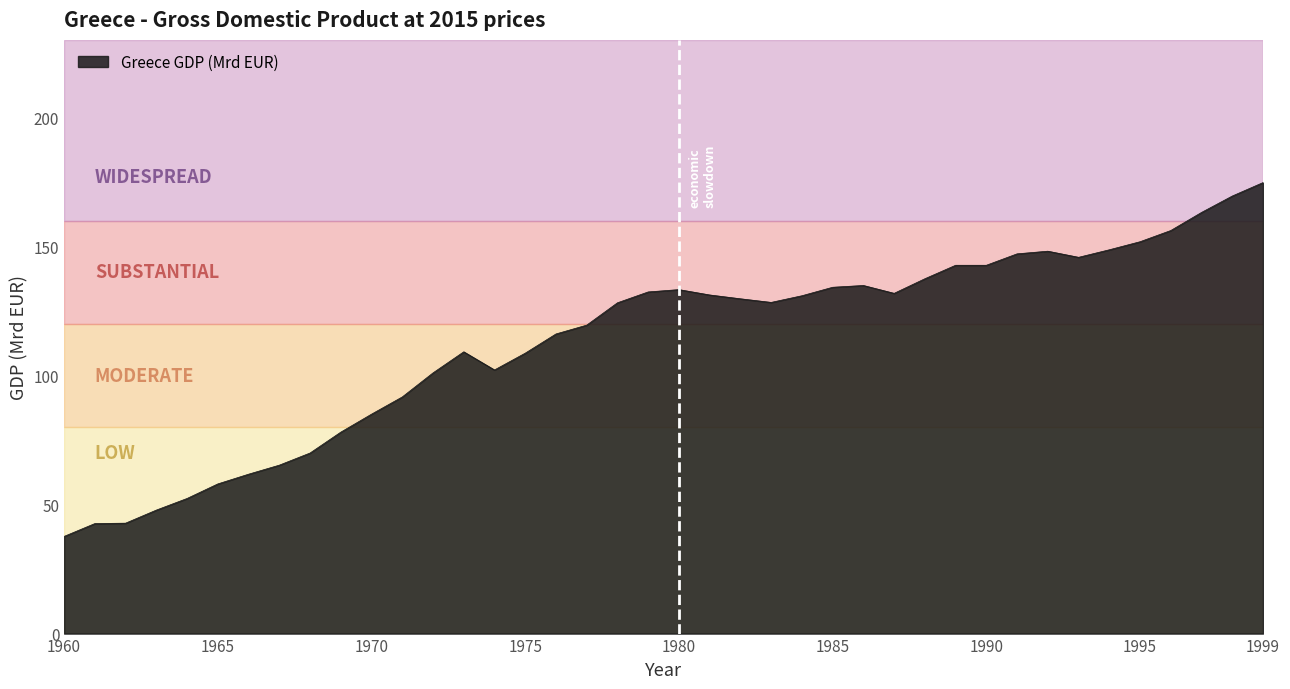

What is the greatest value displayed?

174.7